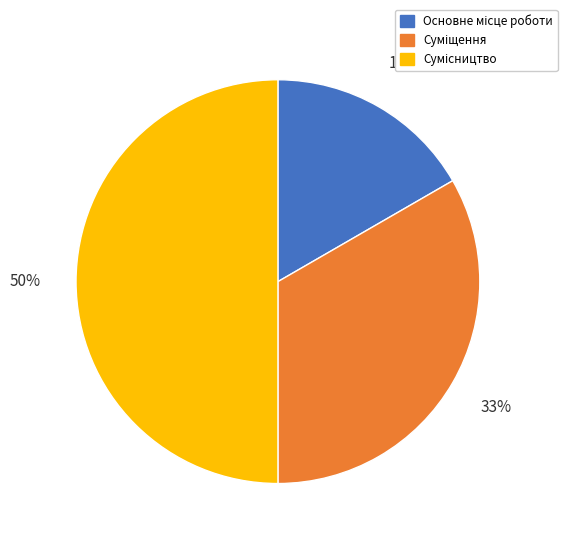

To the nearest percent, what is the difference between the largest and smallest slice percentages?

33%